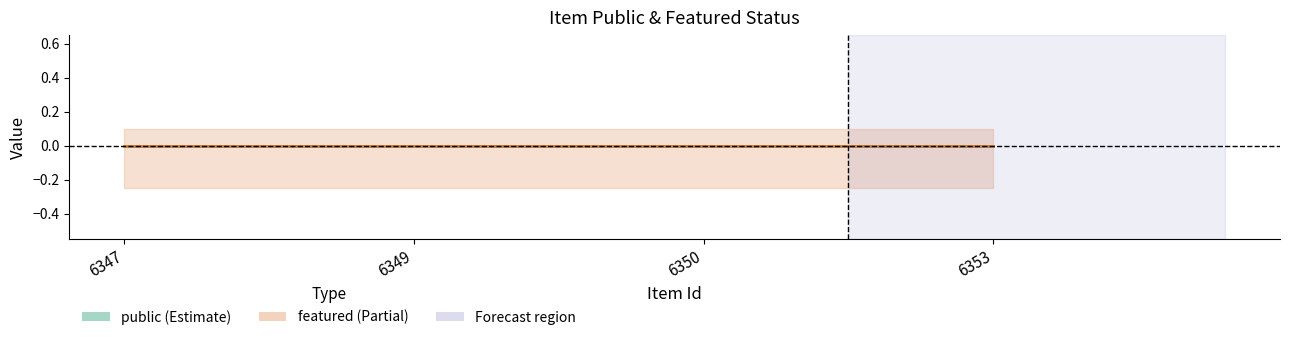

Rank the series by their maximum value, from highest to lowest.

public, featured